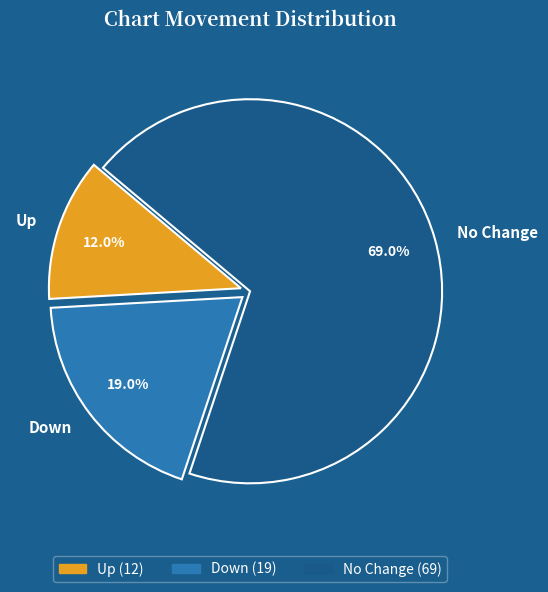

To the nearest percent, what is the average slice percentage?

33%